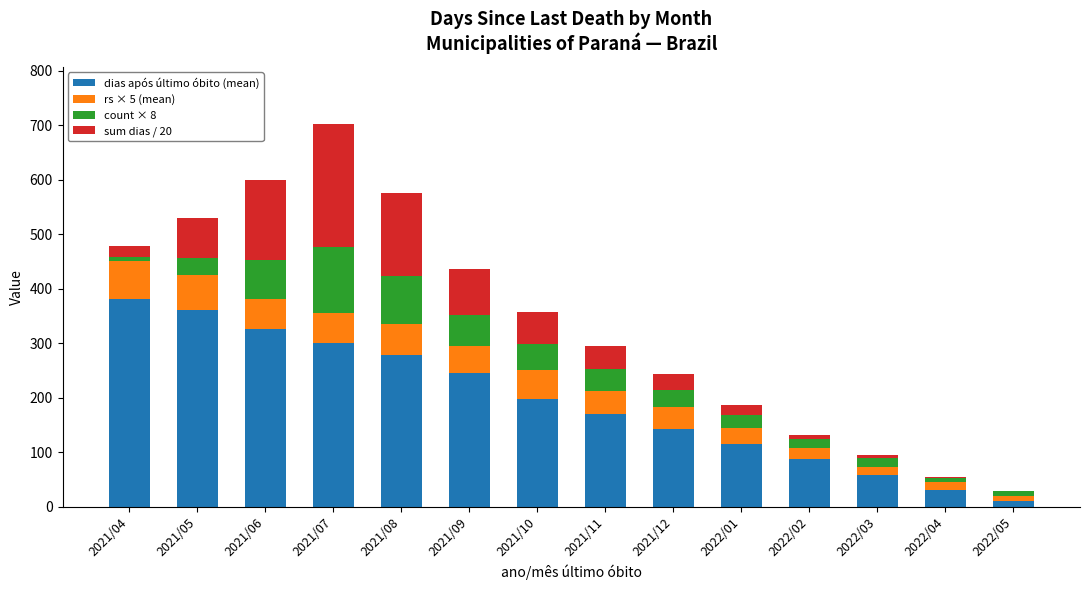

What is the total value across all series at 2021/12?

243.0